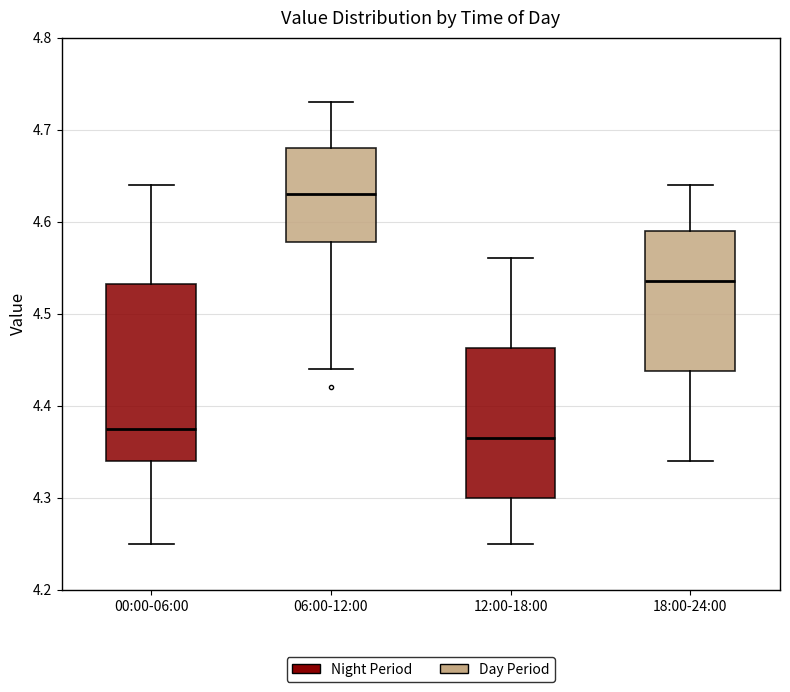

Reading left to right, transcribe this box plot: for each box, give where its median line is, the range the box spans, and where its two whiskers end, as read against the y-axis. The values are not printed on the chart, so give them approximately, as read against the axis.

00:00-06:00: median 4.38, box 4.34 to 4.53, whiskers 4.25 to 4.64
06:00-12:00: median 4.63, box 4.58 to 4.68, whiskers 4.44 to 4.73
12:00-18:00: median 4.37, box 4.30 to 4.46, whiskers 4.25 to 4.56
18:00-24:00: median 4.54, box 4.44 to 4.59, whiskers 4.34 to 4.64